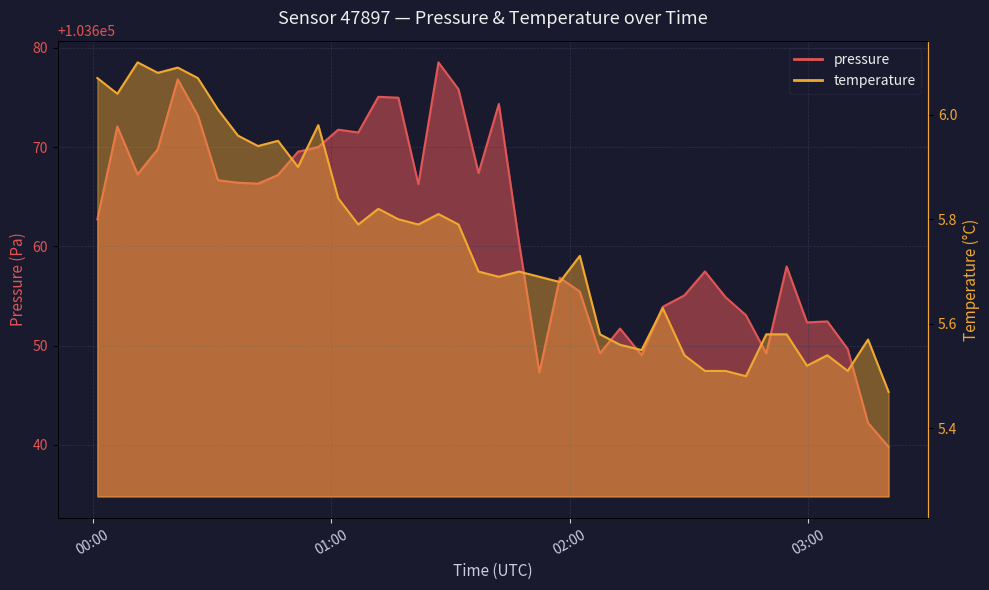

List the series in order of their overall mean, lowest first.

temperature, pressure